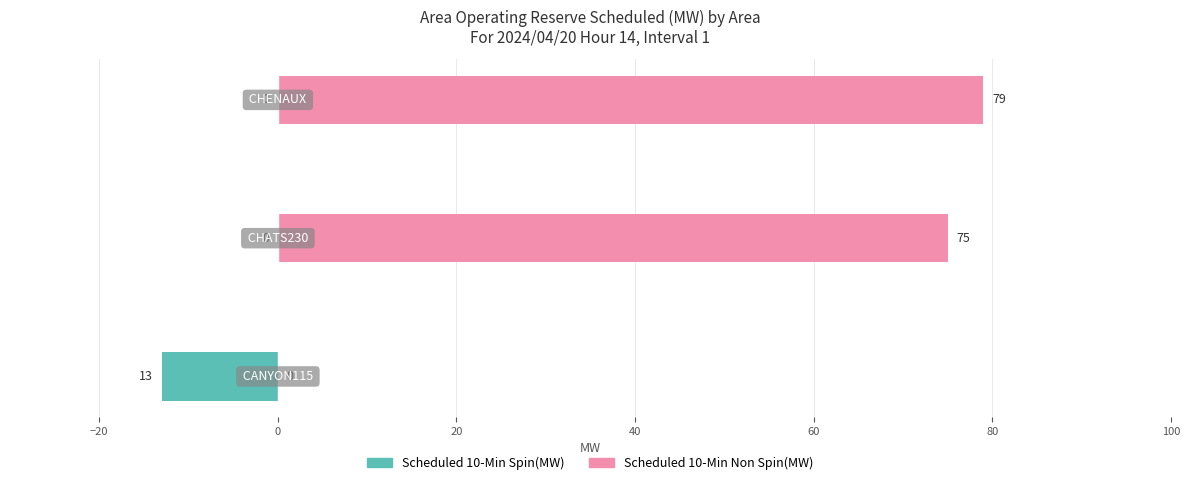

Which series has the largest total across all categories?

Scheduled 10-Min Non Spin(MW)